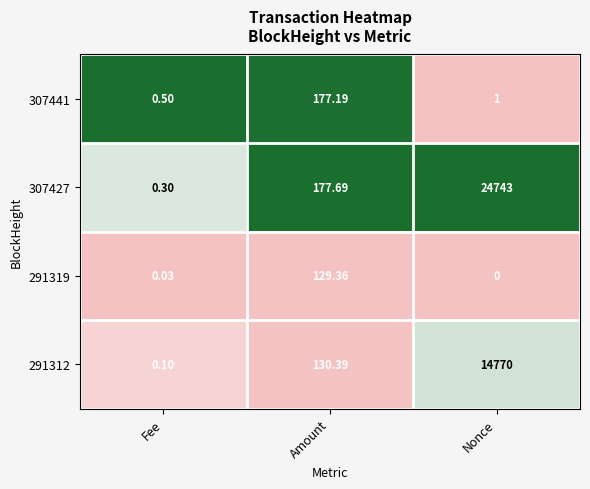

Which series has the widest spread of values?

307427